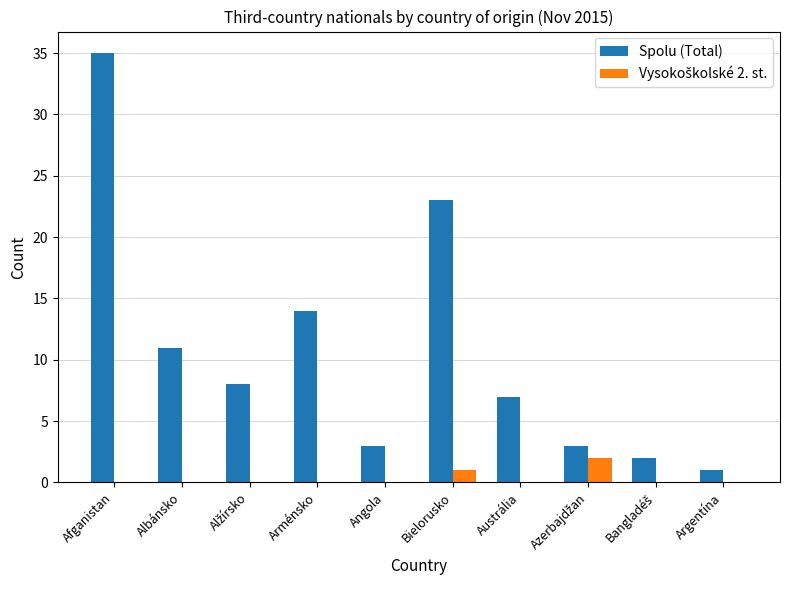

Which series changed the most between Afganistan and Angola?

Spolu (Total)